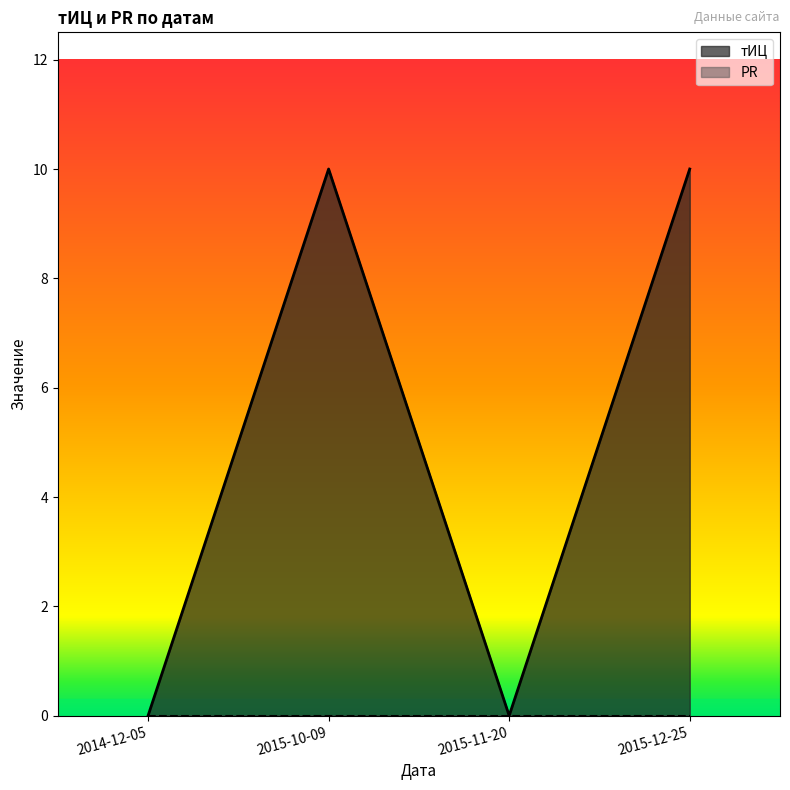

Count the values in the range 0 to 10.

4